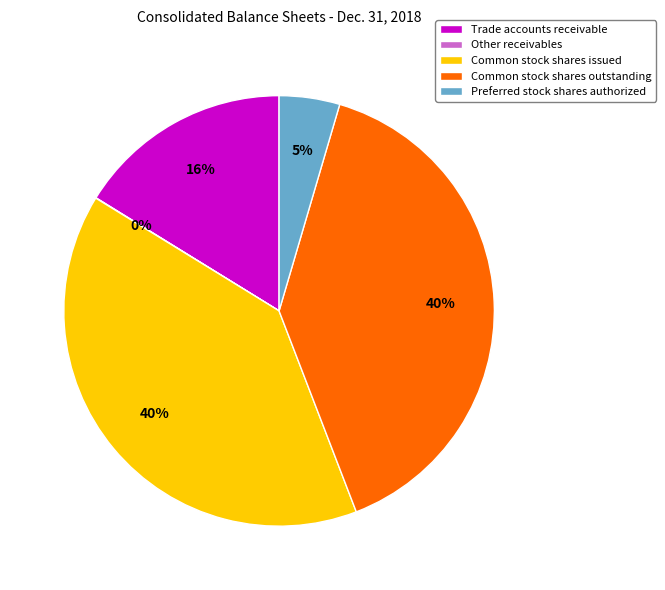

Which has a higher value, Preferred stock shares authorized or Common stock shares issued?

Common stock shares issued